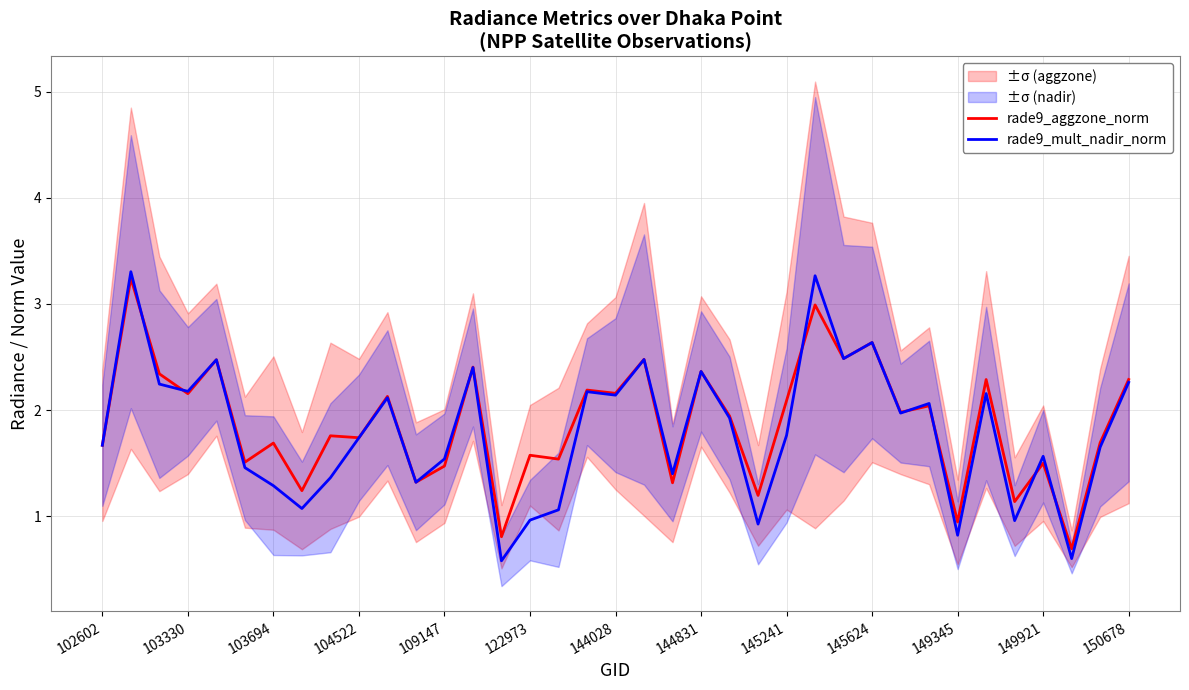

What is the difference between the second highest and minimum values in the rade9_mult_nadir_norm series?

2.7